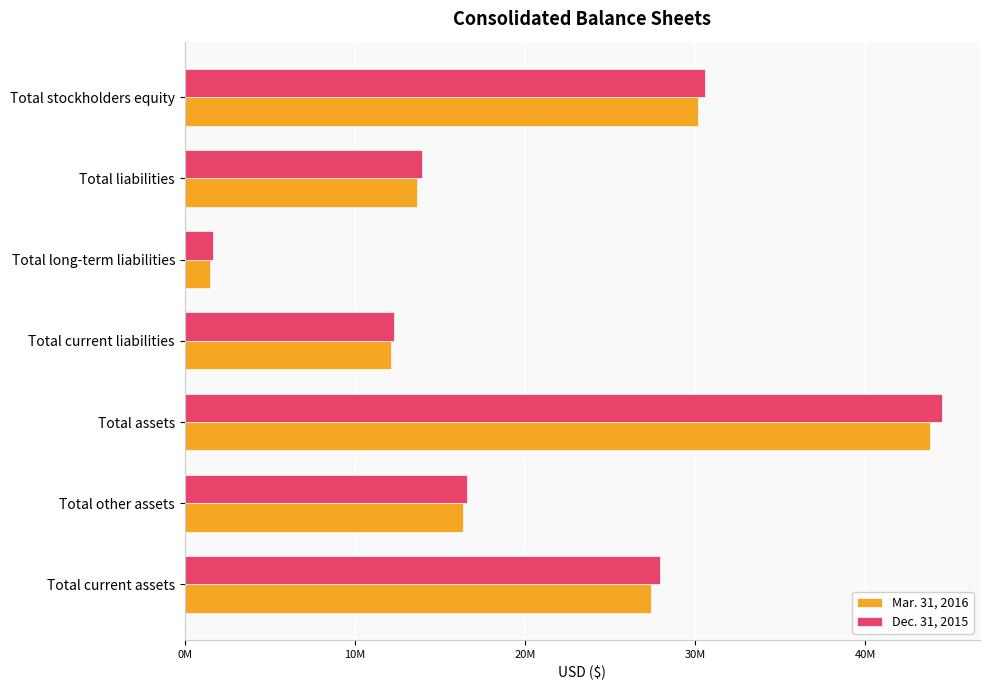

List the series in order of their peak value, lowest first.

Mar. 31, 2016, Dec. 31, 2015